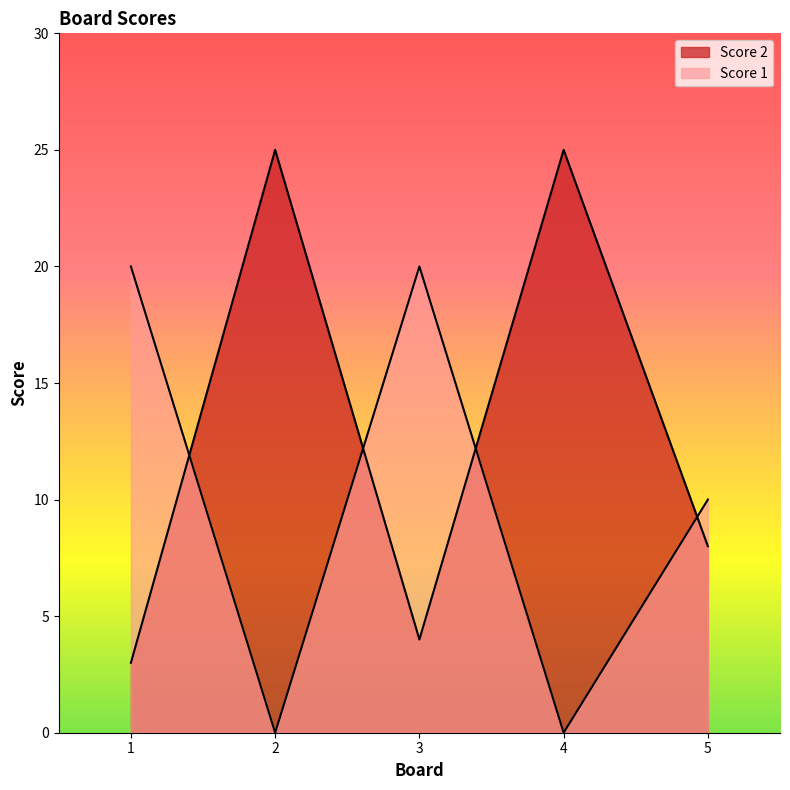

True or false: Score 2 and Score 1 cross at least once.

True